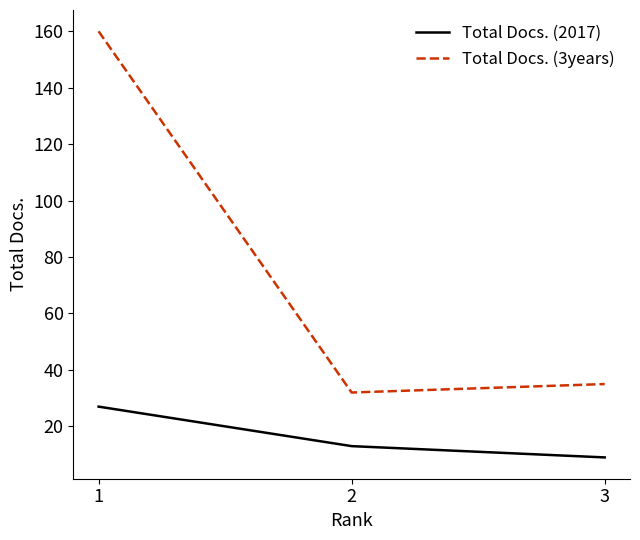

What are all the series names shown in the legend?

Total Docs. (2017), Total Docs. (3years)